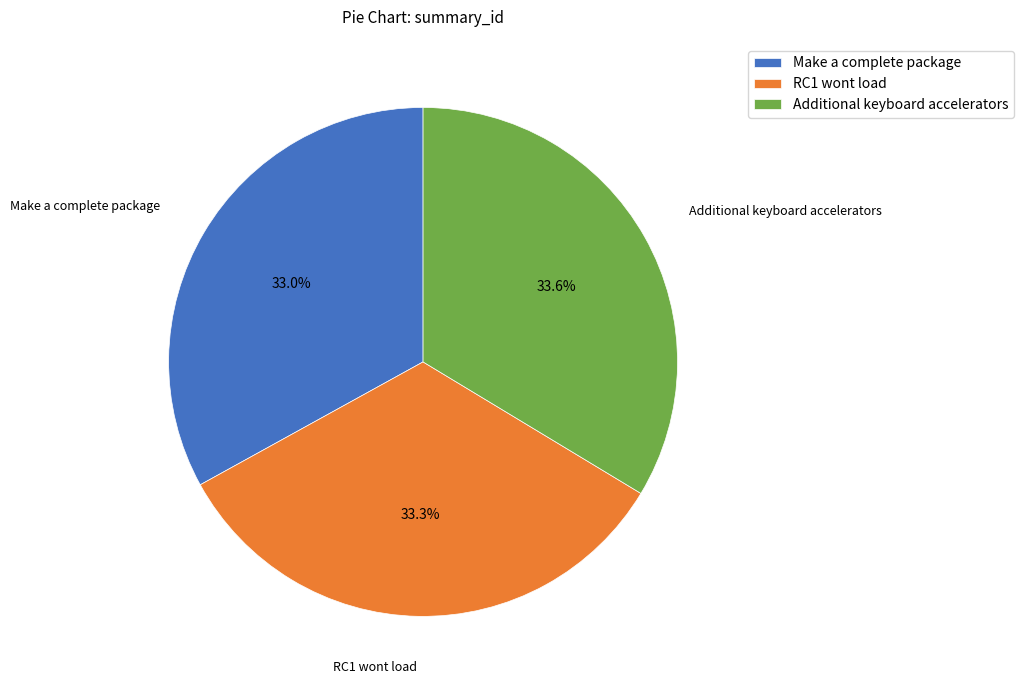

To the nearest percent, what is the average slice percentage?

33%